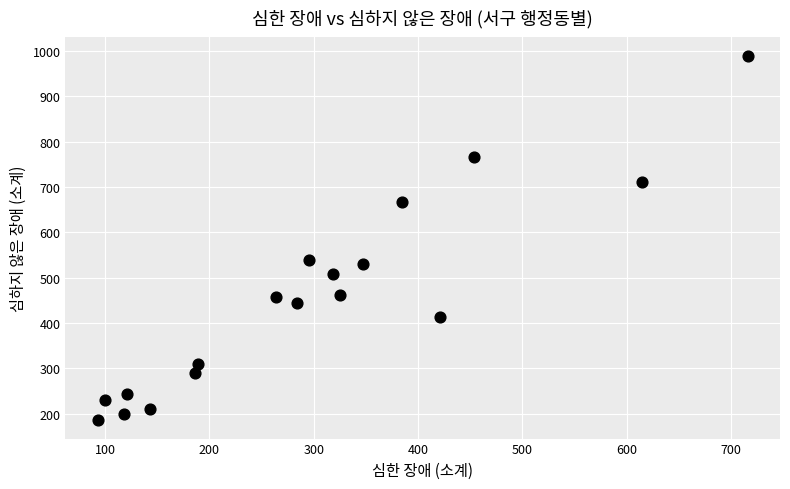

What is the range of Y values (max minus min)?

805